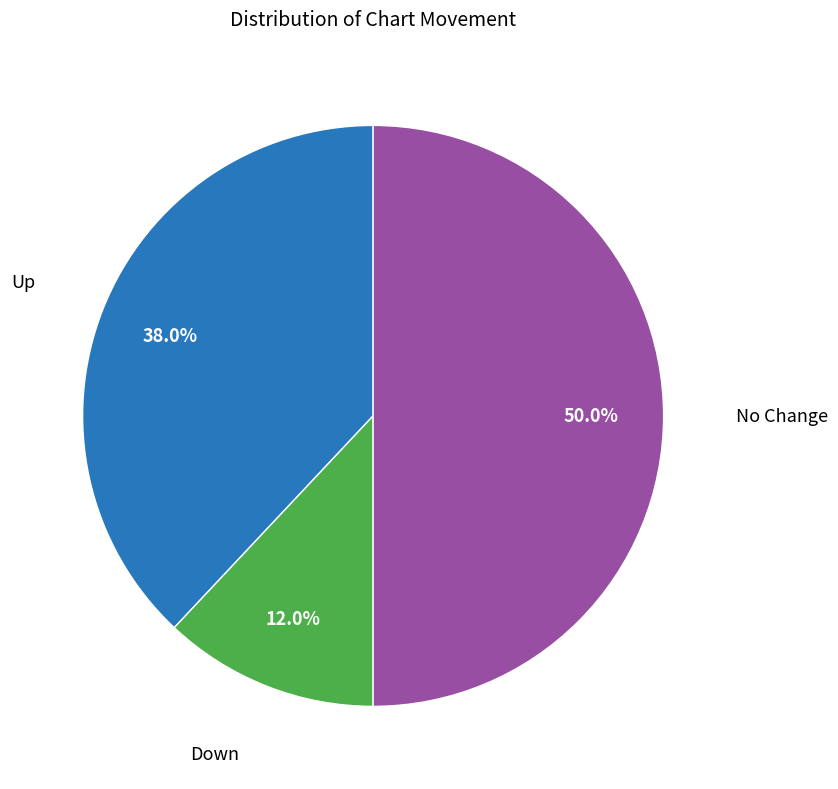

What is the smallest slice in the pie chart?

down